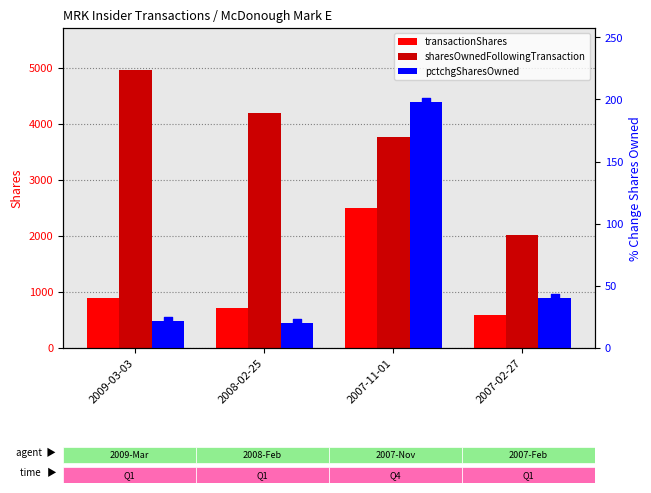

Which series reaches the maximum Y coordinate?

sharesOwnedFollowingTransaction